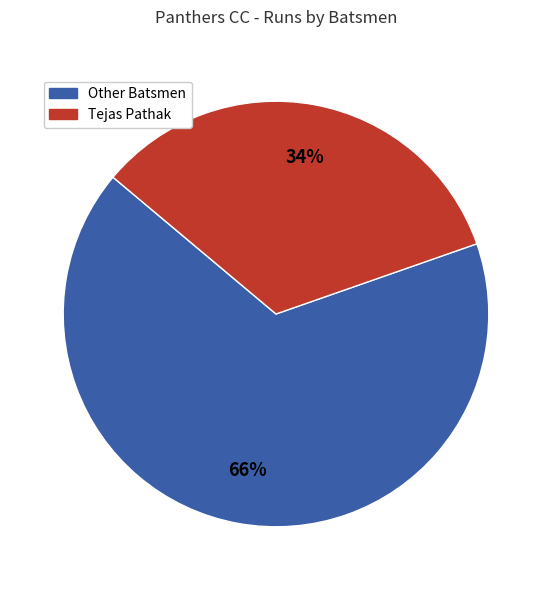

Does any single category account for the majority?

Yes